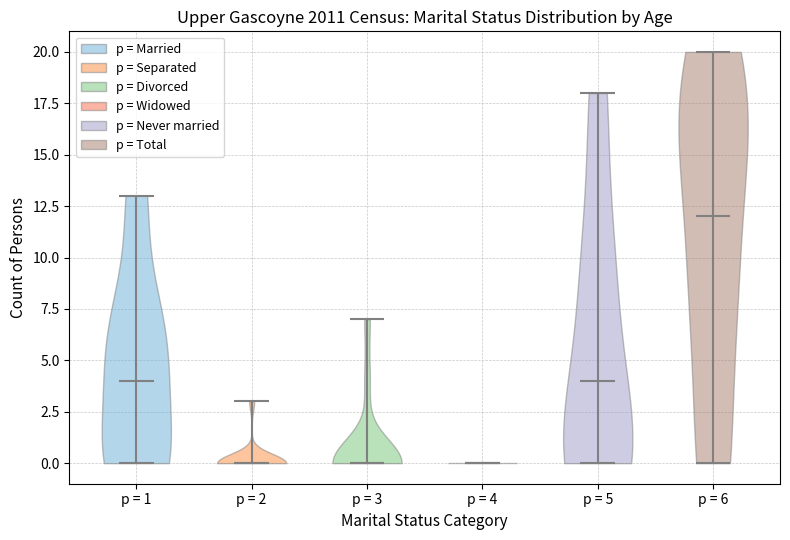

Reading left to right, read every violin against the y-axis: where its median line is, and the lowest and highest points it reaches. The values are not printed on the chart, so give them approximately, as read against the axis.

p = 1: median line 4, lowest point 0, highest point 13
p = 2: median line 0, lowest point 0, highest point 3
p = 3: median line 0, lowest point 0, highest point 7
p = 4: median line 0, lowest point 0, highest point 0
p = 5: median line 4, lowest point 0, highest point 18
p = 6: median line 12, lowest point 0, highest point 20